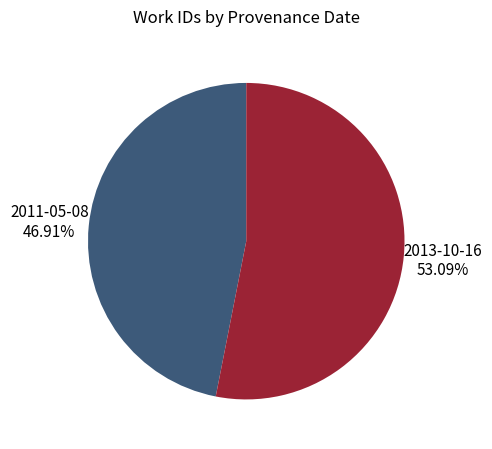

Which slice is the largest?

2013-10-16